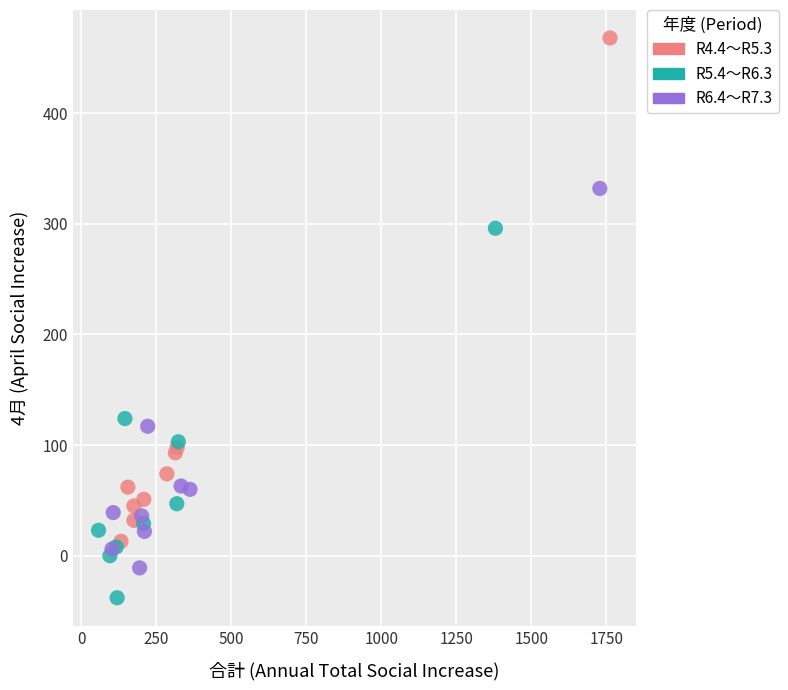

What are all the series names shown in the legend?

R4.4～R5.3, R5.4～R6.3, R6.4～R7.3